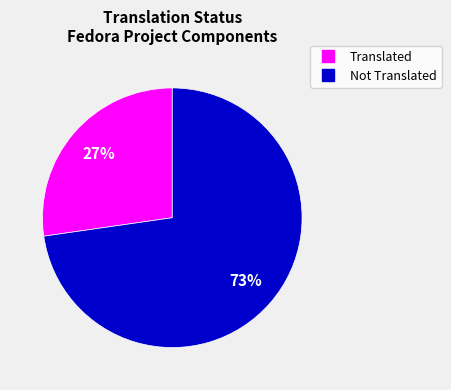

Does any single category account for the majority?

Yes